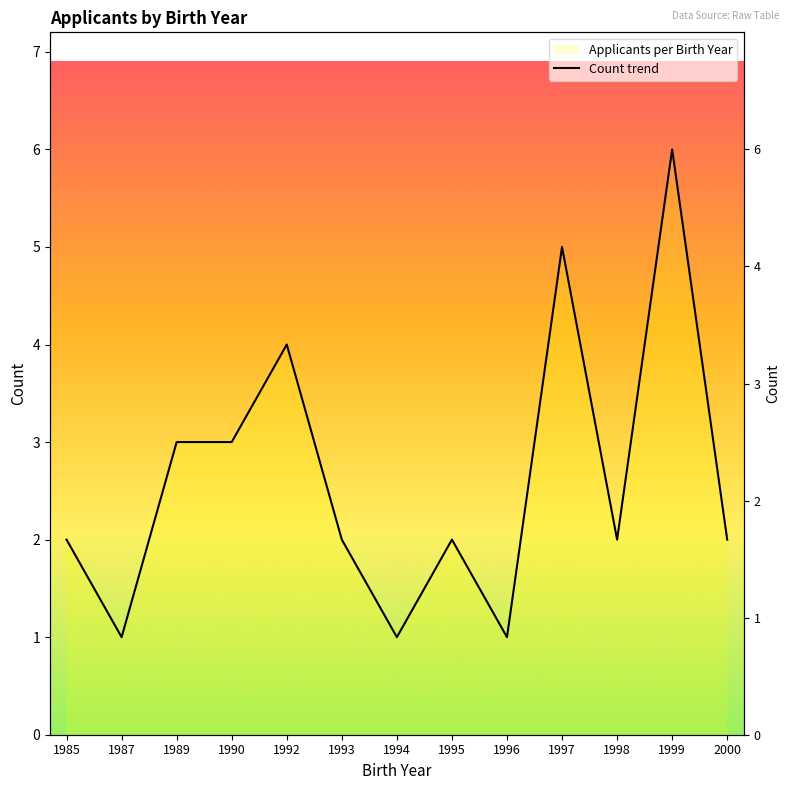

What is the value of the 2nd point from the left?

1